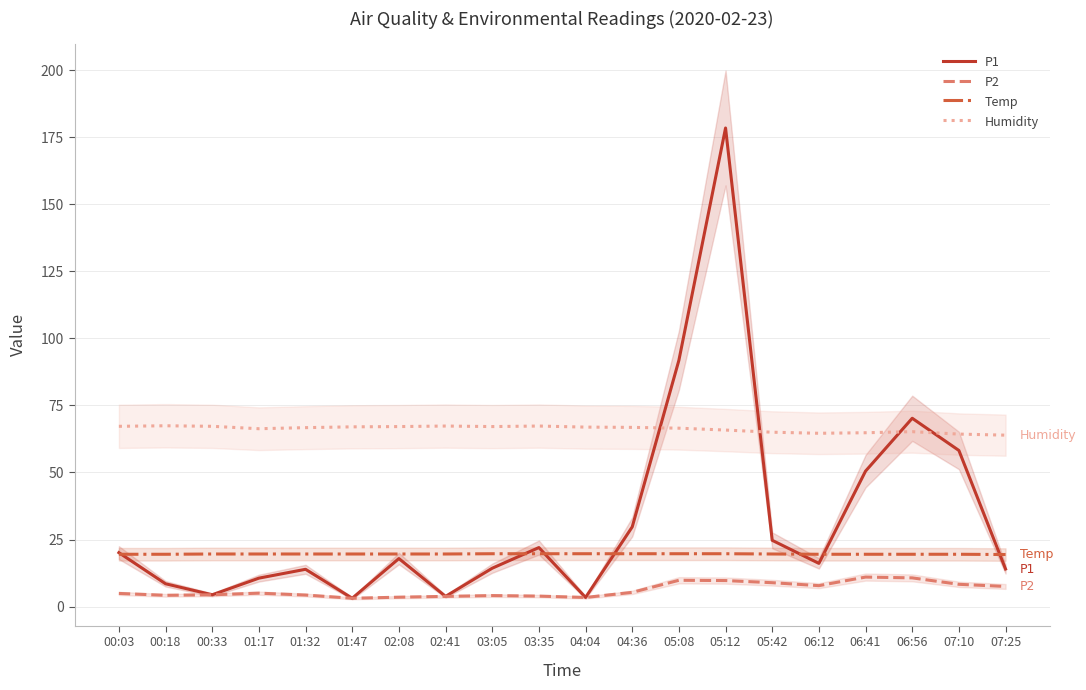

What are all the series names shown in the legend?

P1, P2, Temp, Humidity